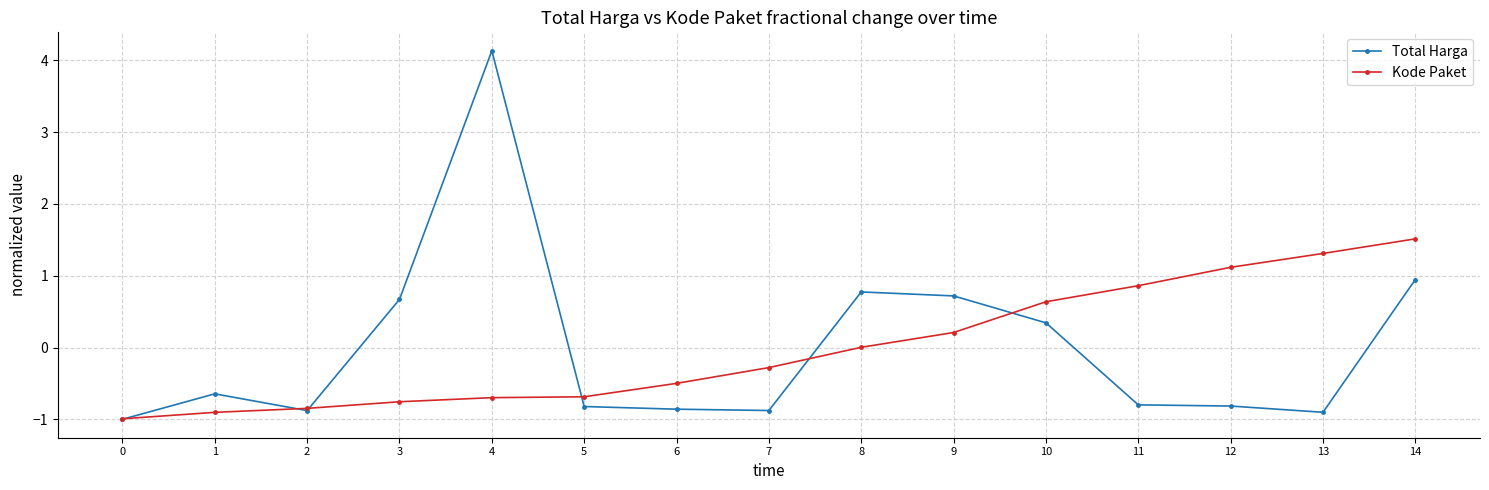

List the series in order of their peak value, highest first.

Total Harga, Kode Paket